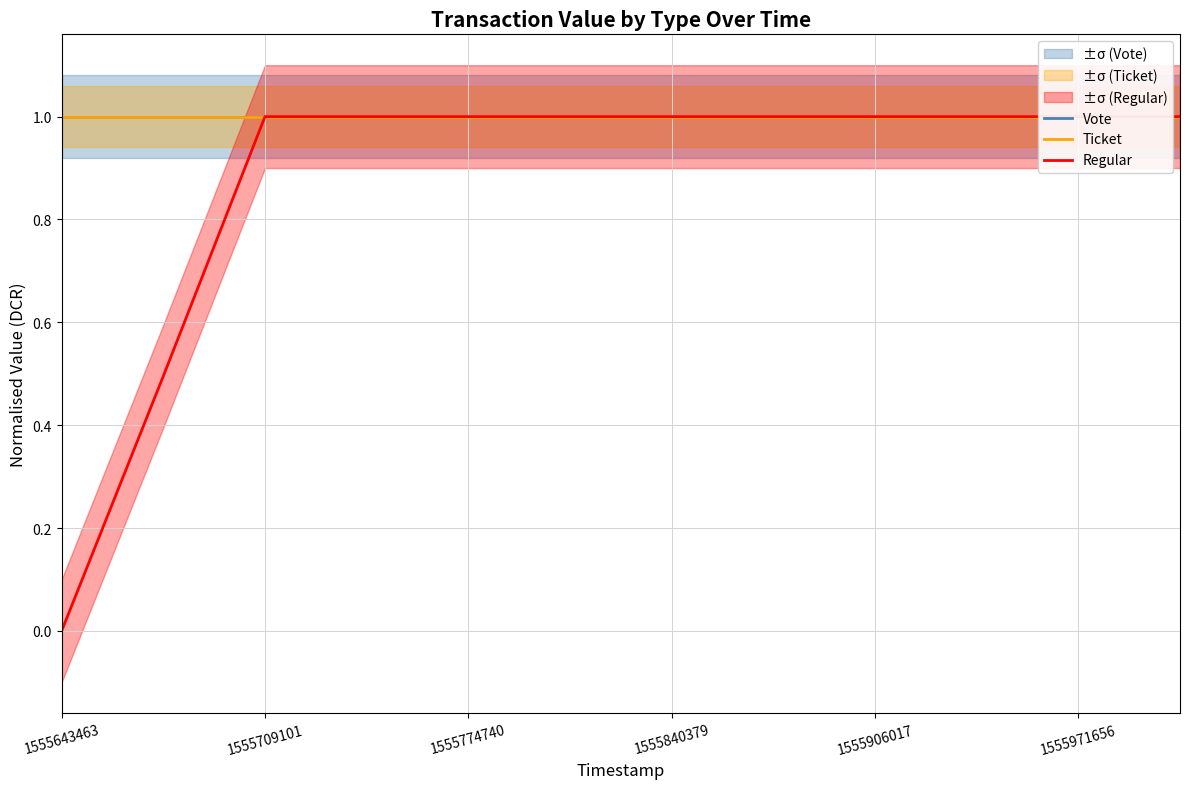

Which series has the widest spread of values?

Regular